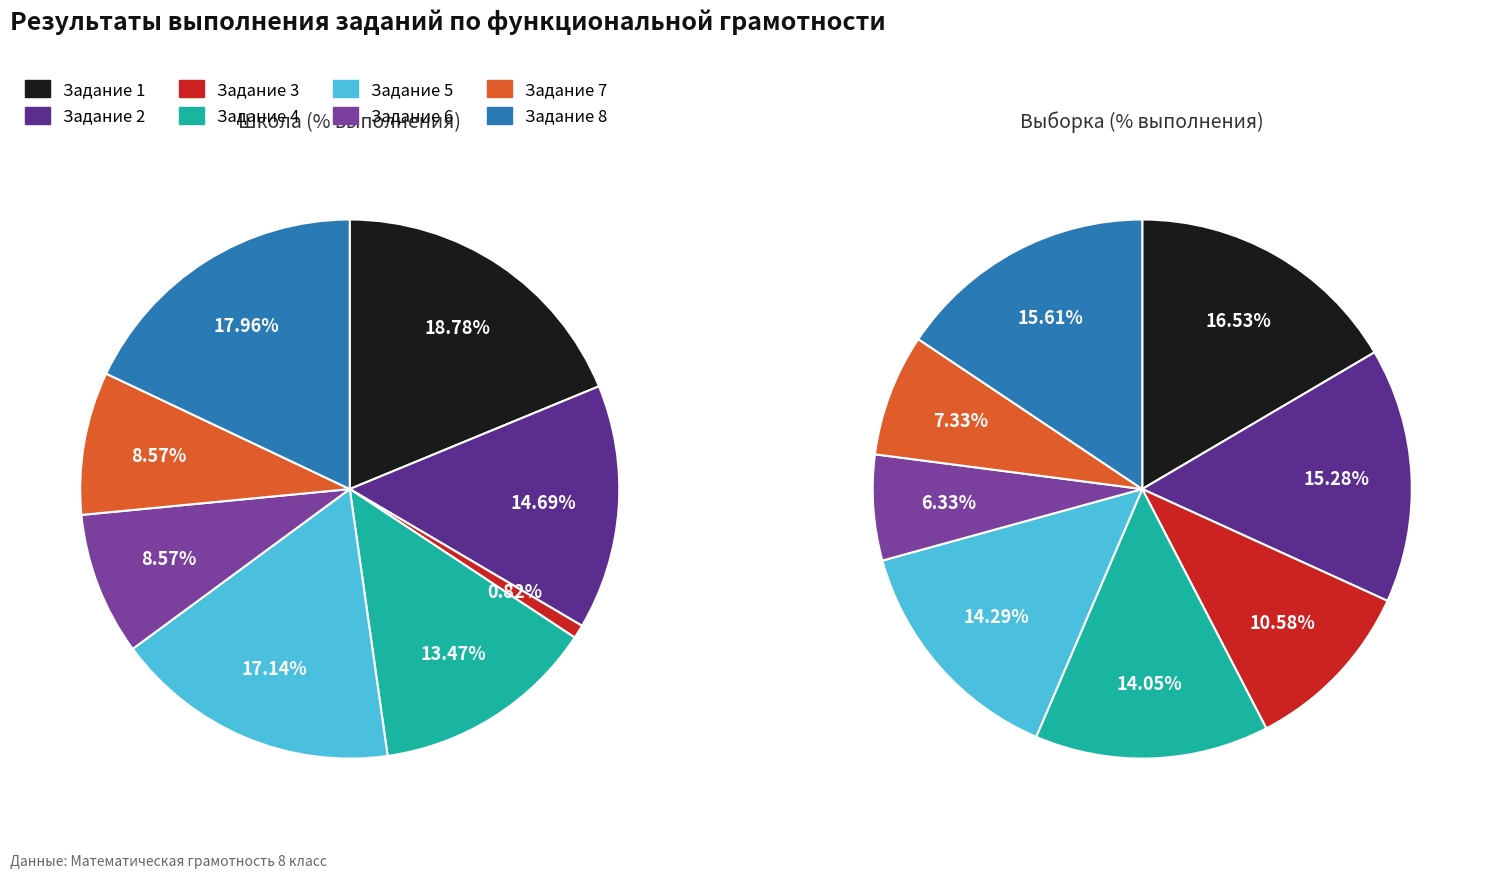

How many slices are in this pie chart?

8